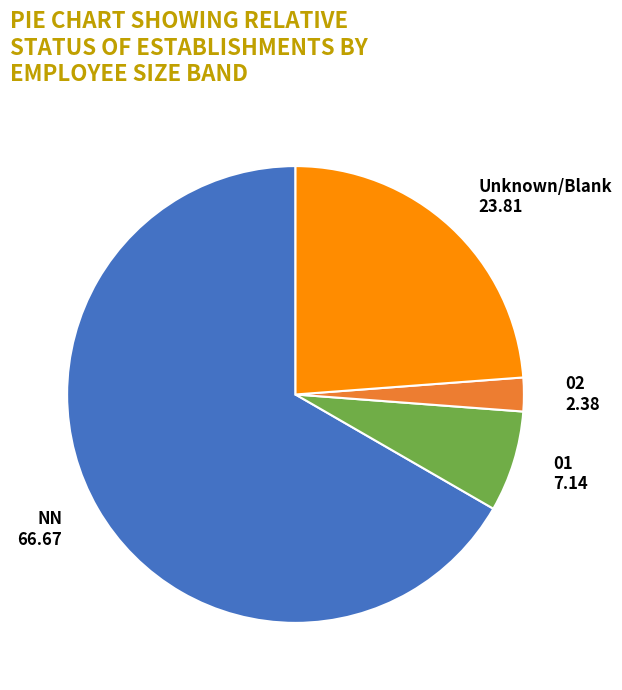

Is there any slice that represents more than half of the pie?

Yes